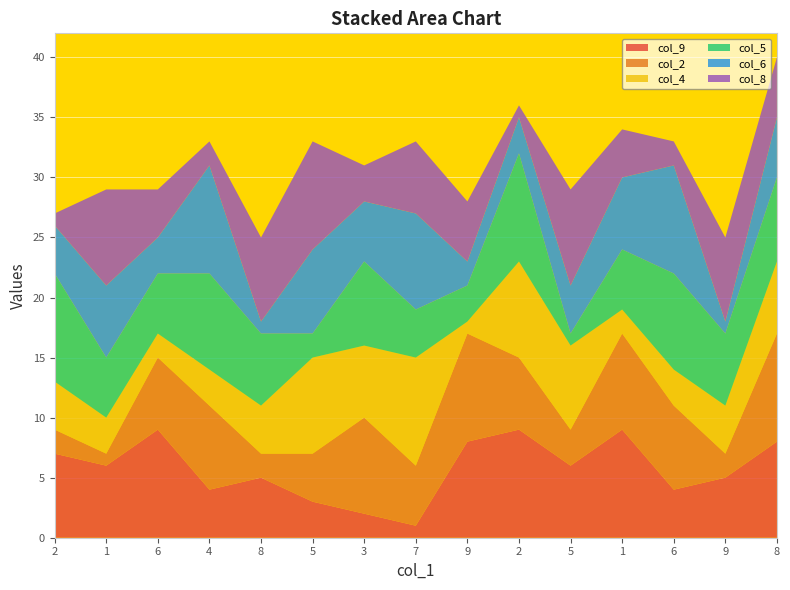

Reading left to right, what are all the values shown in this chart?

col_9: 7	6	9	4	5	3	2	1	8	9	6	9	4	5	8
col_2: 2	1	6	7	2	4	8	5	9	6	3	8	7	2	9
col_4: 4	3	2	3	4	8	6	9	1	8	7	2	3	4	6
col_5: 9	5	5	8	6	2	7	4	3	9	1	5	8	6	7
col_6: 4	6	3	9	1	7	5	8	2	3	4	6	9	1	5
col_8: 1	8	4	2	7	9	3	6	5	1	8	4	2	7	5